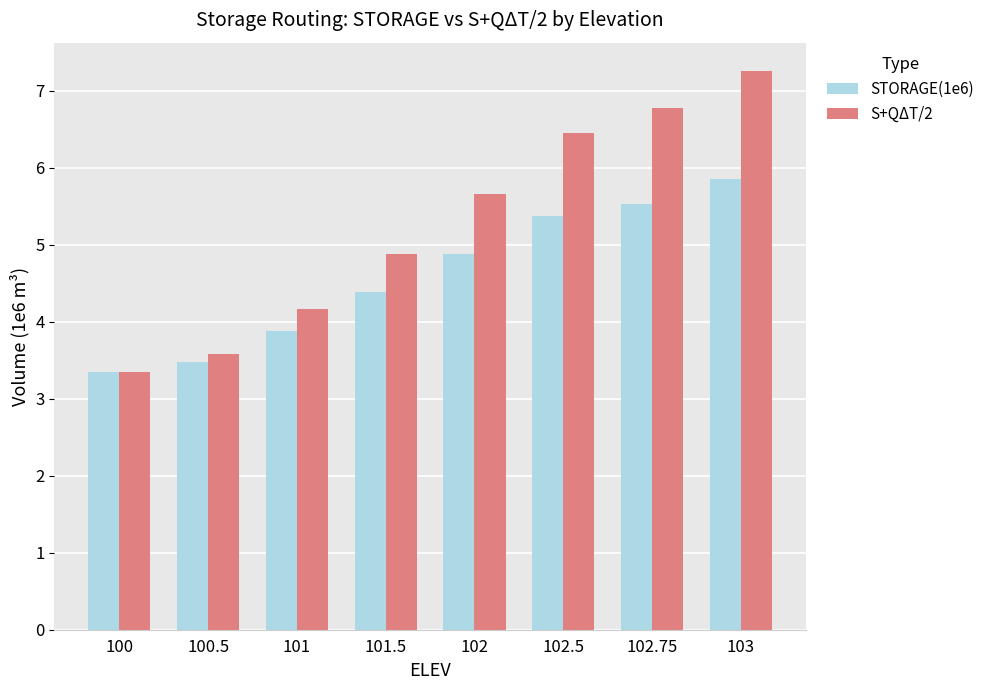

How many values in the S+QΔT/2 series are below 5?

4